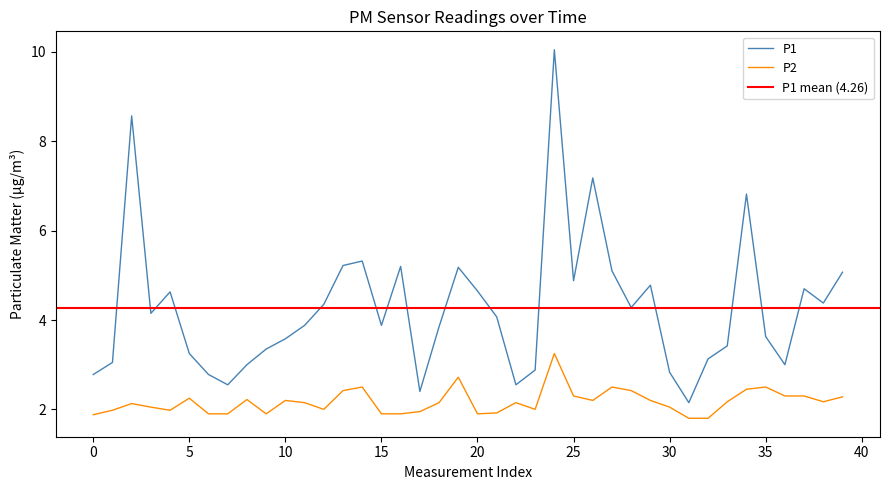

What is the maximum value shown in the chart?

10.1